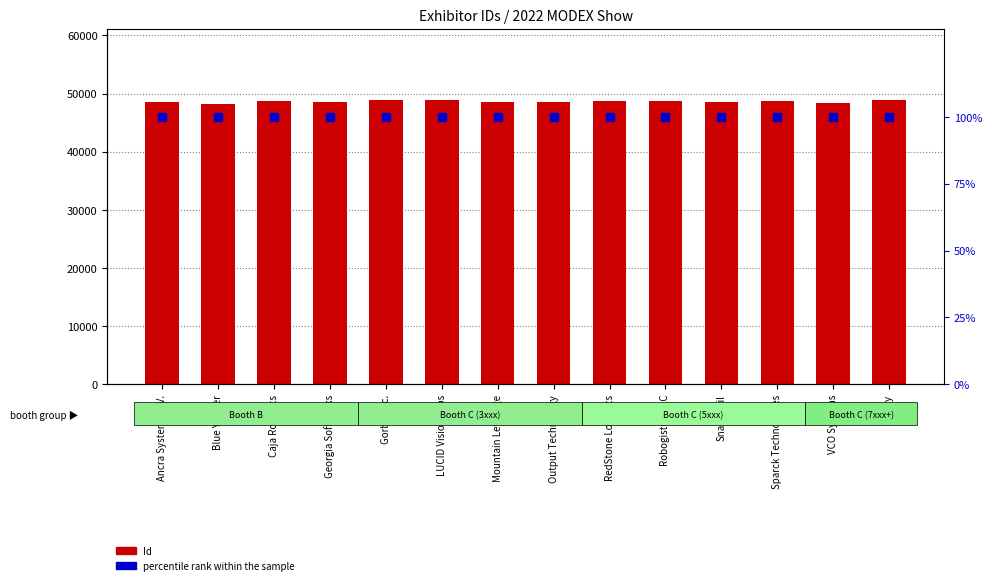

Which series reaches the minimum Y coordinate?

percentile rank within the sample